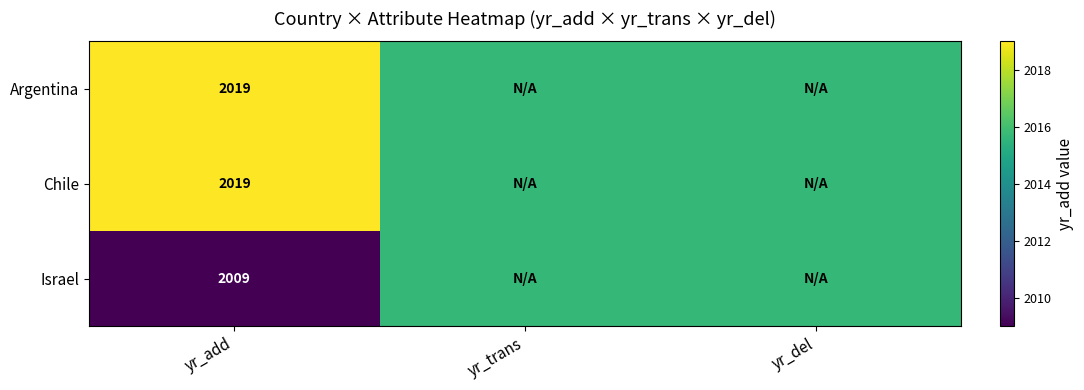

Is the value of Israel at yr_add greater than the value of Chile at yr_add?

No